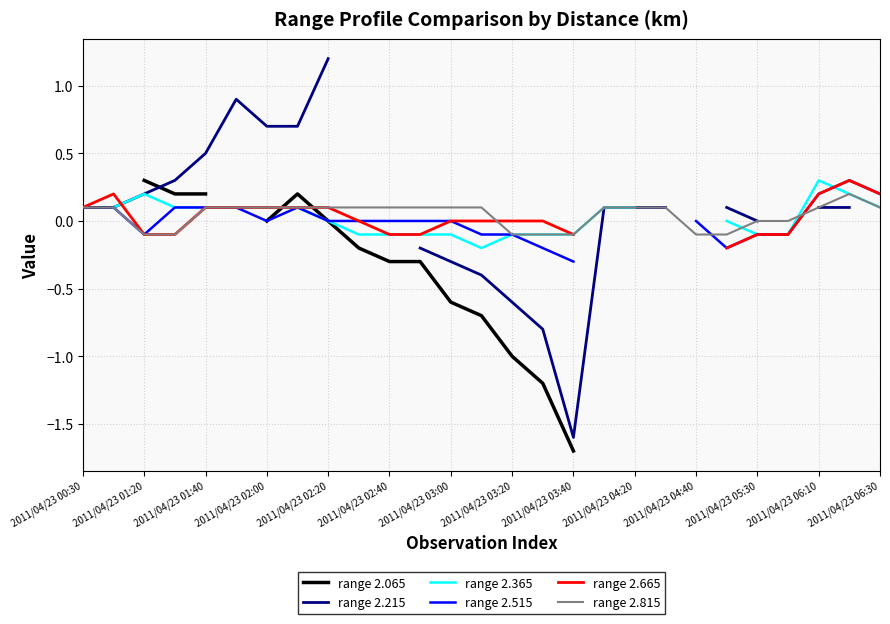

How many intersections are there between range 2.215 and range 2.065?

1